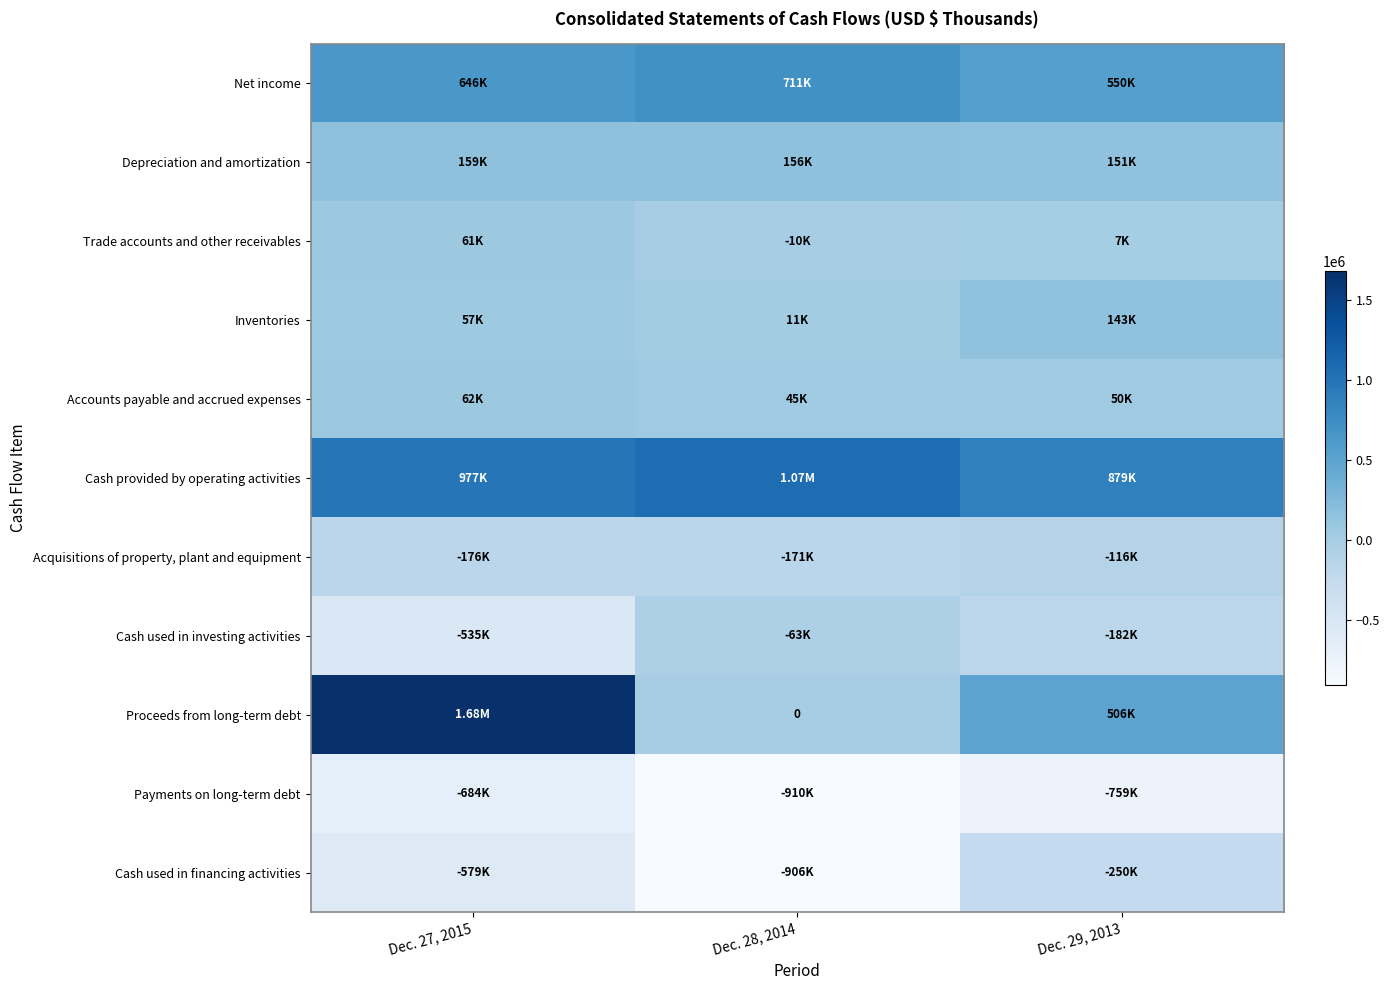

Between Dec. 29, 2013 and Dec. 28, 2014, which is larger?

Dec. 28, 2014